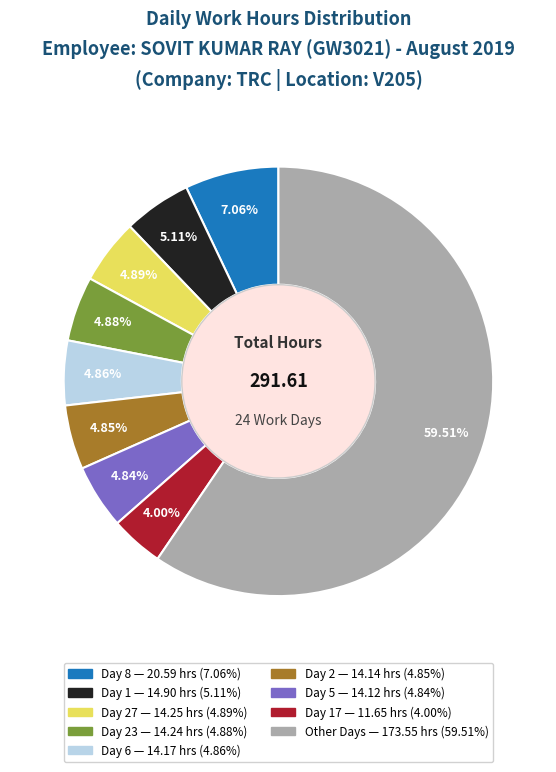

Is there any slice that represents more than half of the pie?

Yes